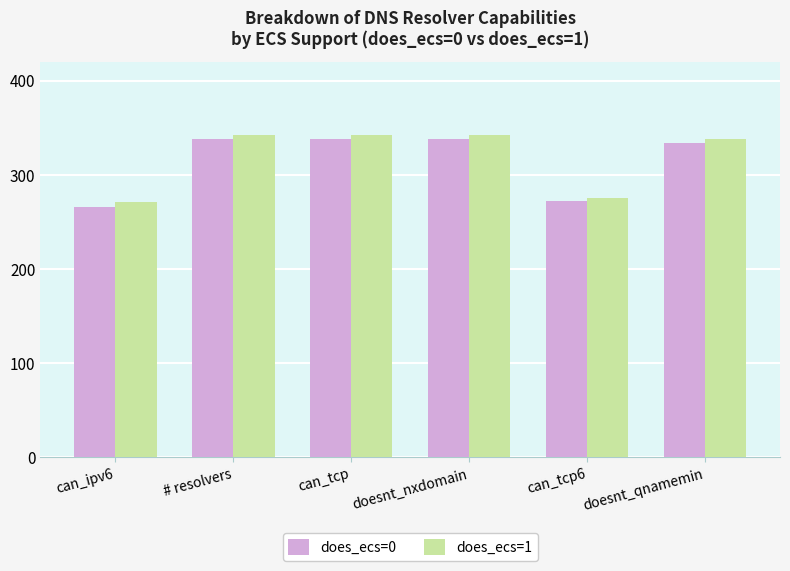

The value of does_ecs=0 at can_tcp is 569.7. True or false?

False